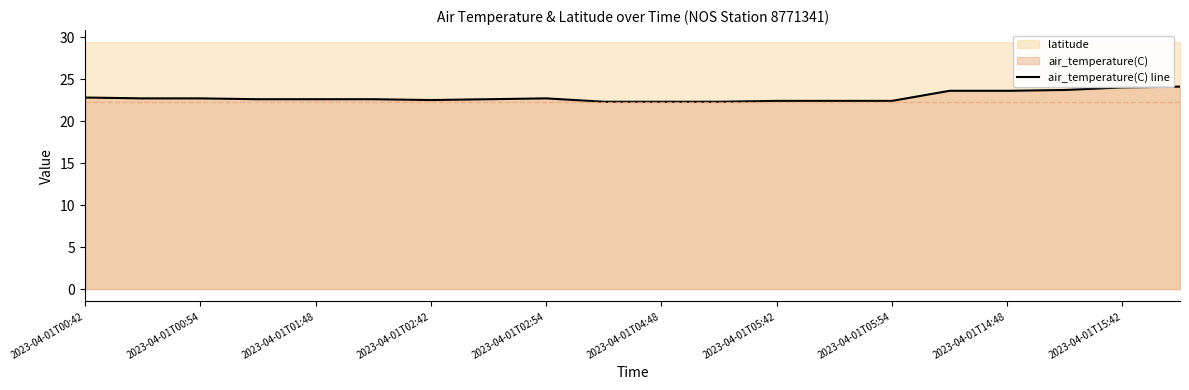

Is it true that air_temperature(C) line equals 23.6 at 2023-04-01T14:48?

True